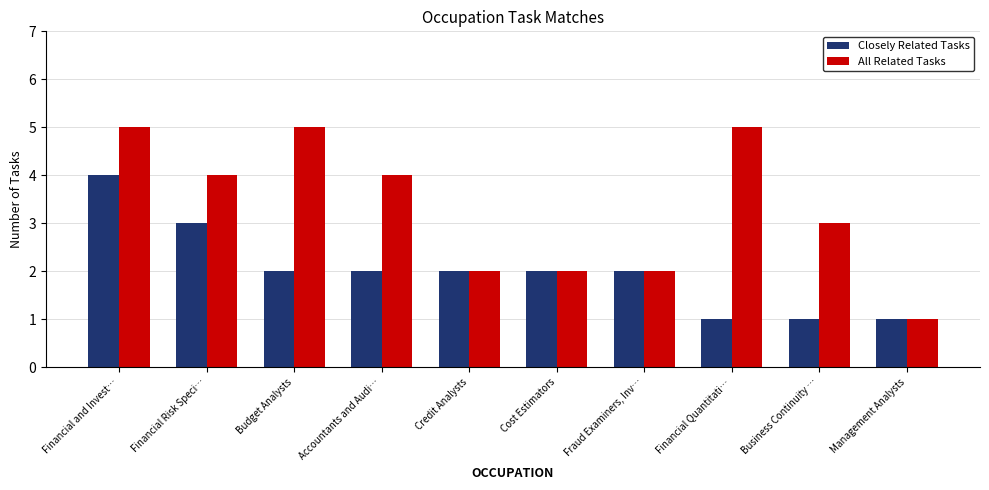

Count the All Related Tasks values in the range 2 to 5.

9